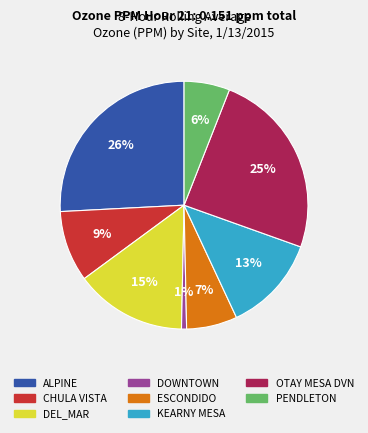

Is there a majority slice in this chart?

No